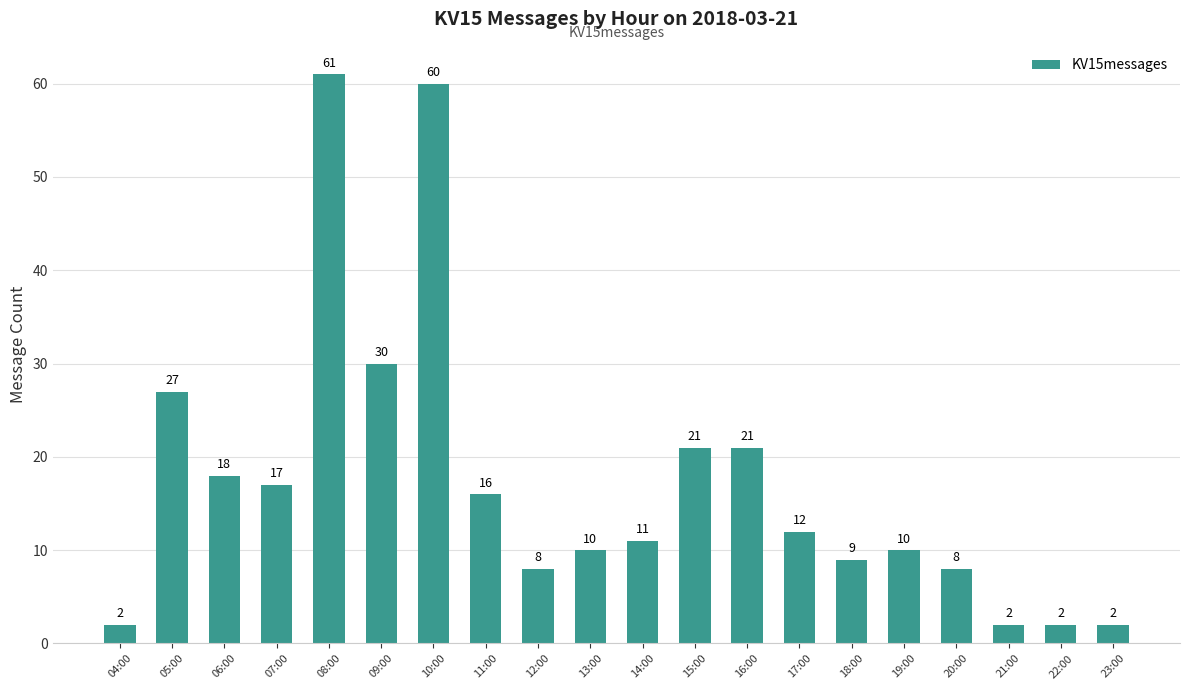

What is the greatest value displayed?

61